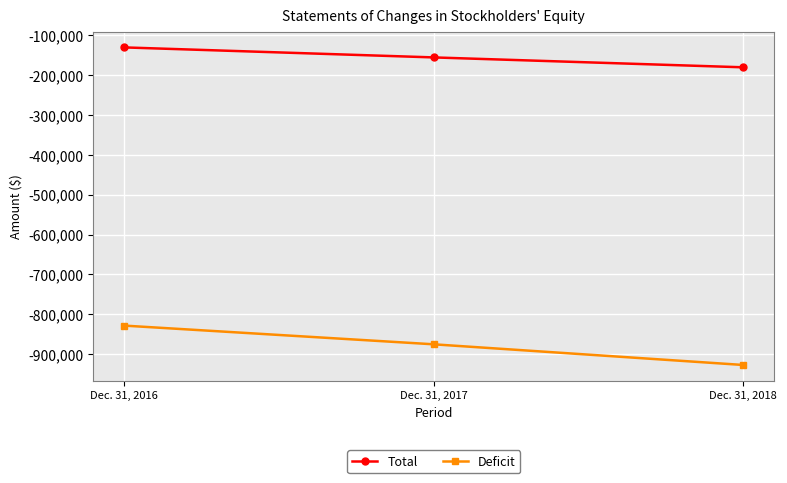

How many values in the Total series are below -155924?

1